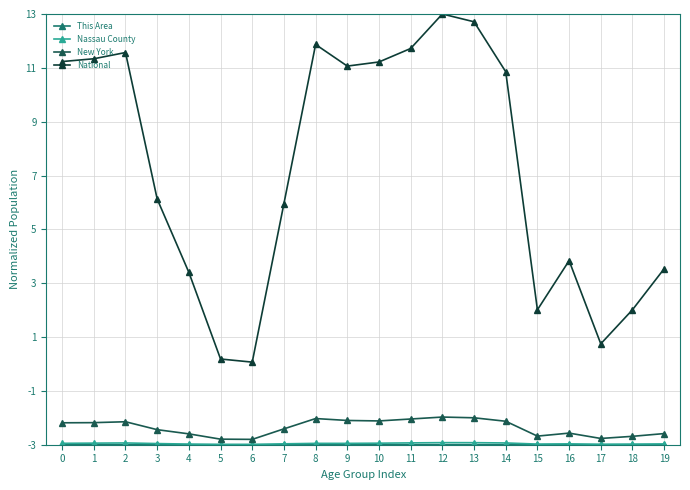

Which series has the largest total across all categories?

National